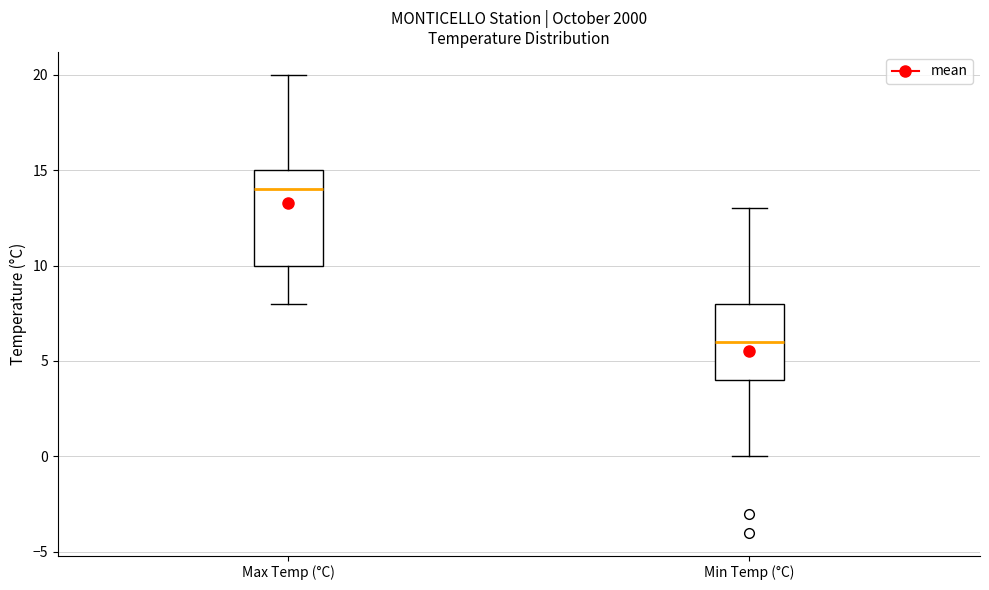

Where is the upper edge of the box for Min Temp (°C) on the y-axis? The values are not printed on the chart, so give them approximately, as read against the axis.

8